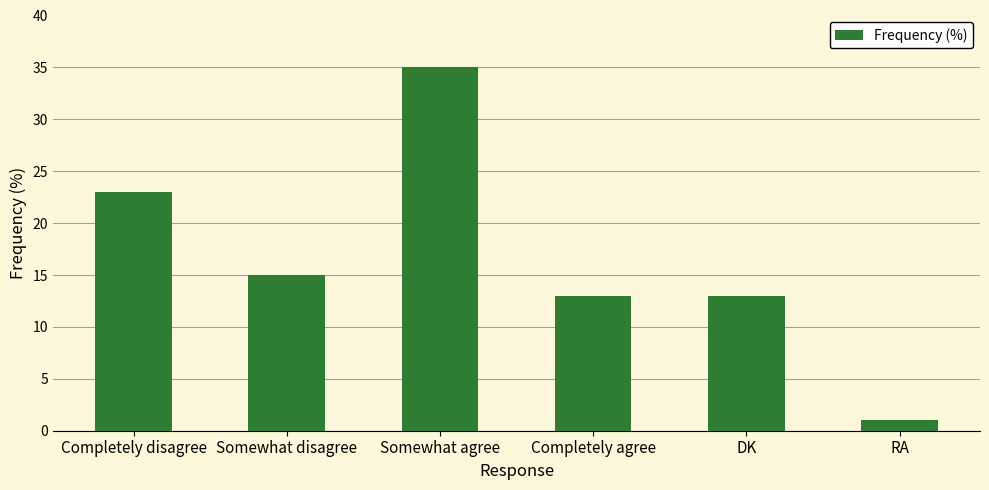

Reading left to right, transcribe all the data shown in this chart.

23	15	35	13	13	1